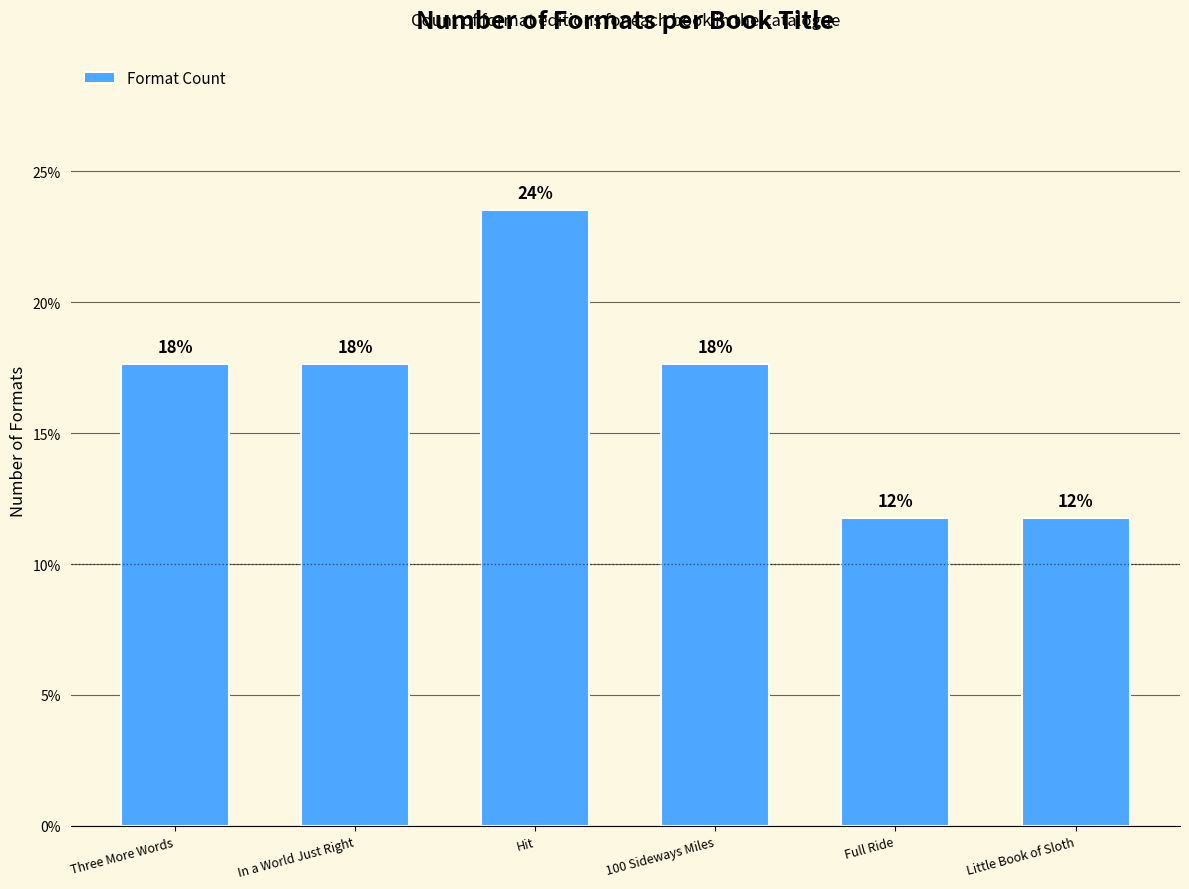

True or false: the data shows 17.6 at Three More Words.

True